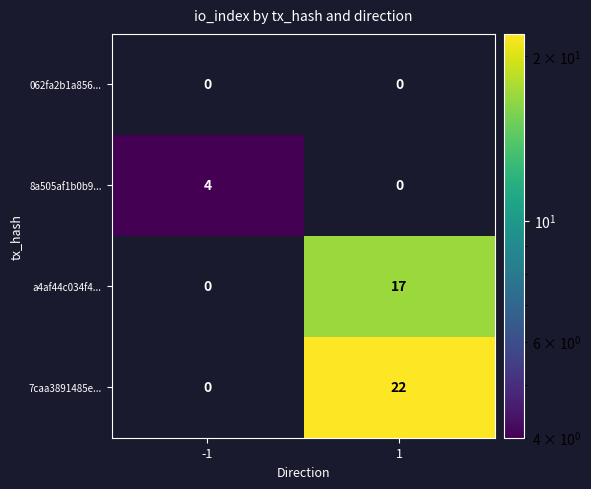

At which category is the sum across all series the highest?

1